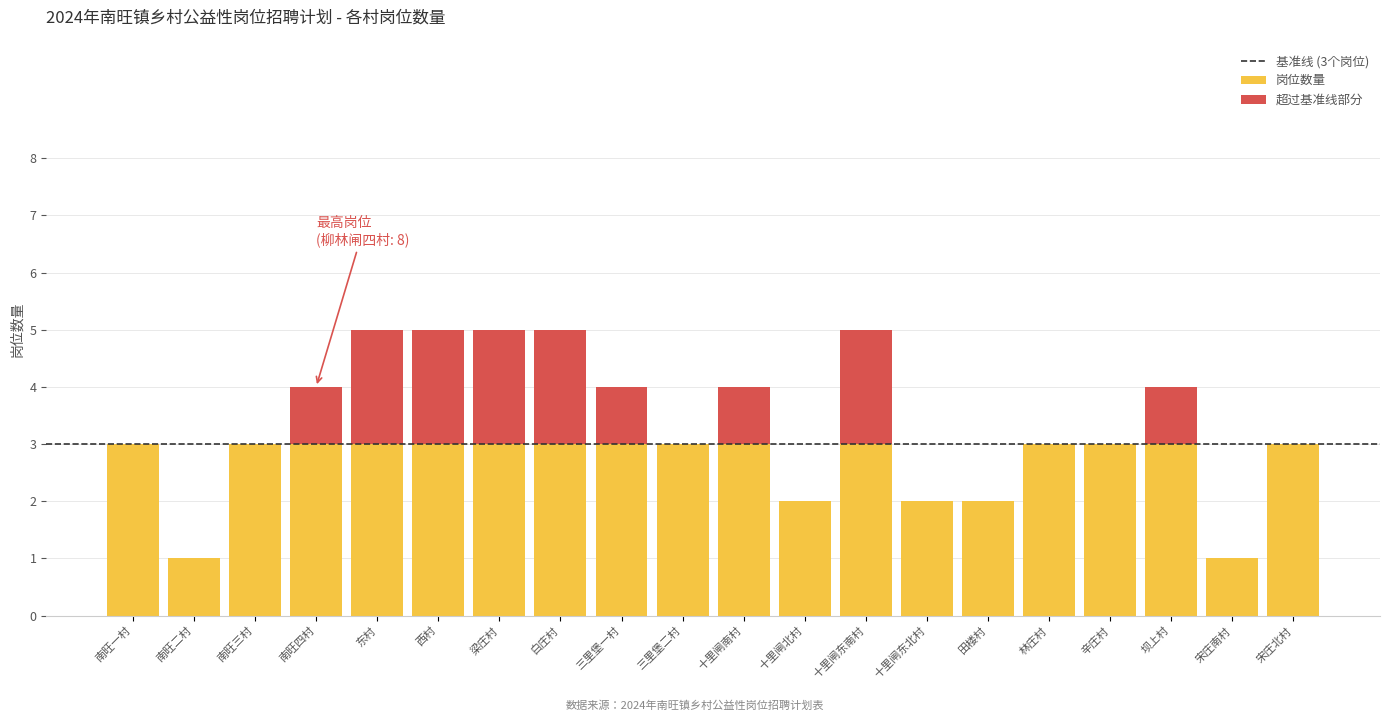

Count the number of categories in the chart.

20